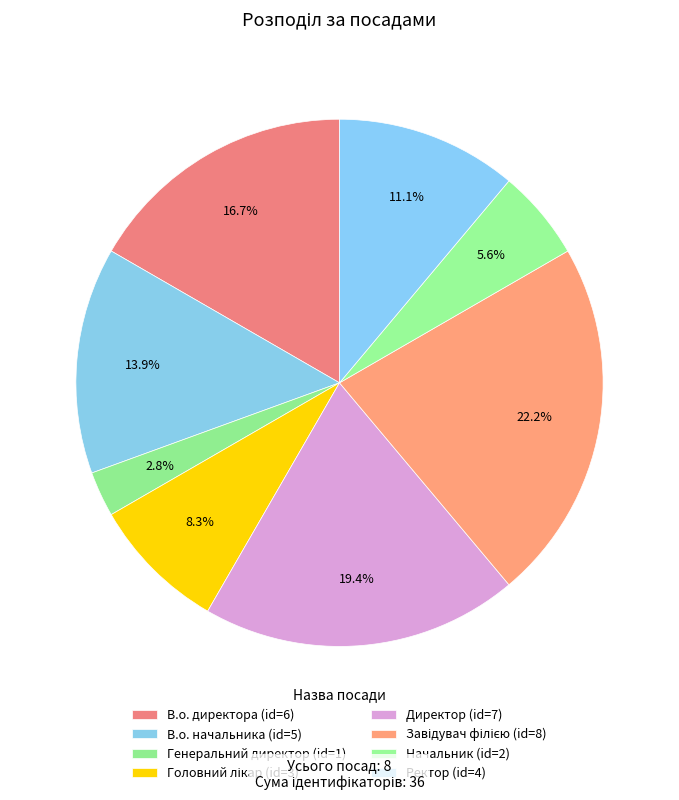

To the nearest percent, what is the combined percentage of Завідувач філією and Генеральний директор?

25%